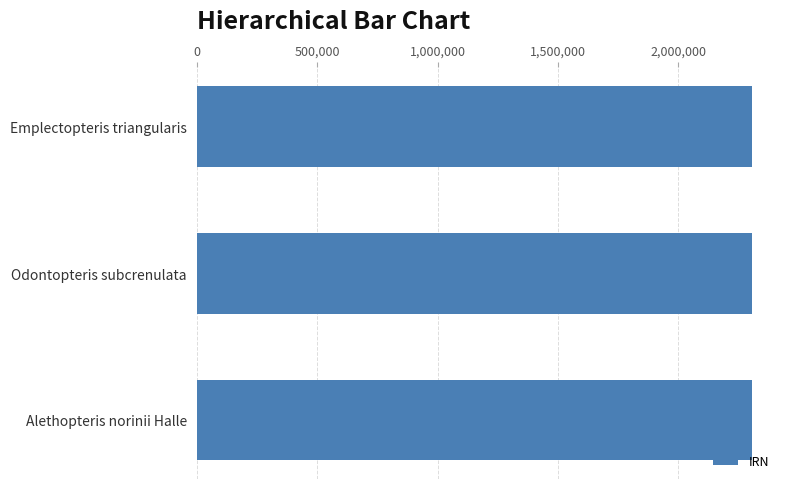

What is the difference between the maximum and minimum values?

12